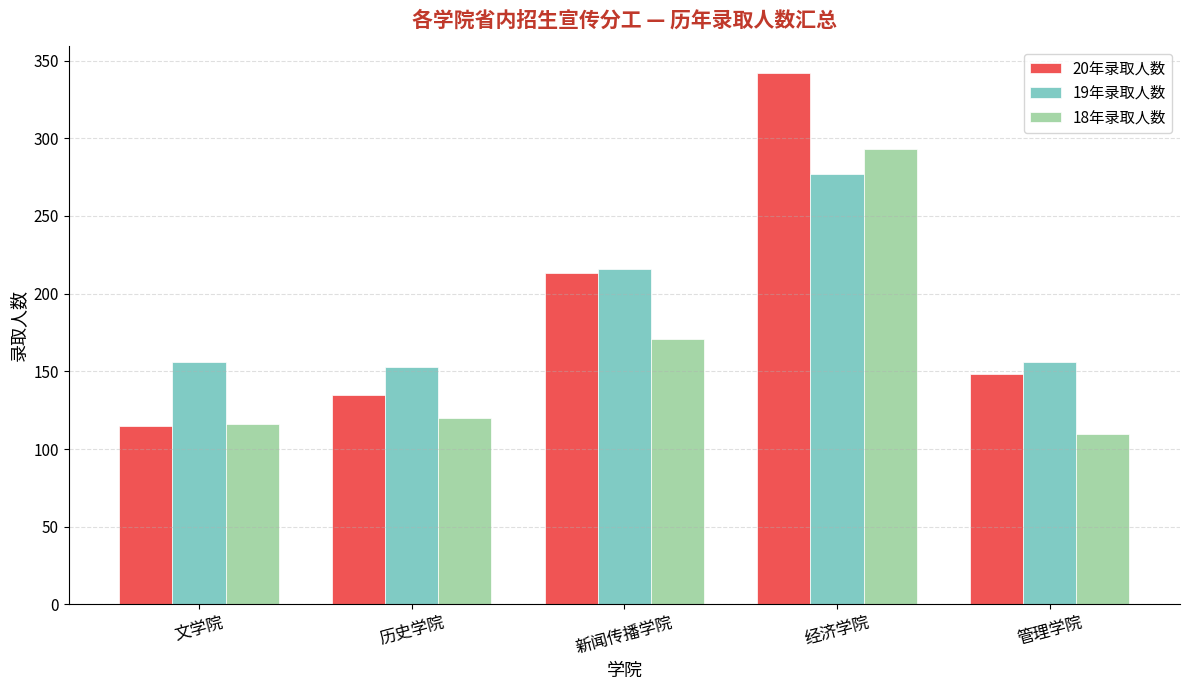

Reading left to right, what are all the values shown in this chart?

20年录取人数: 115	135	213	342	148
19年录取人数: 156	153	216	277	156
18年录取人数: 116	120	171	293	110